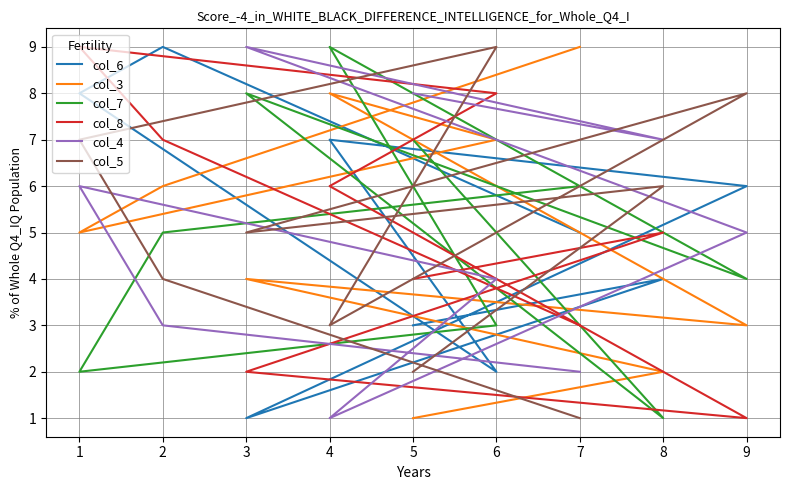

True or false: col_8 has more than 1 interior local peaks.

True